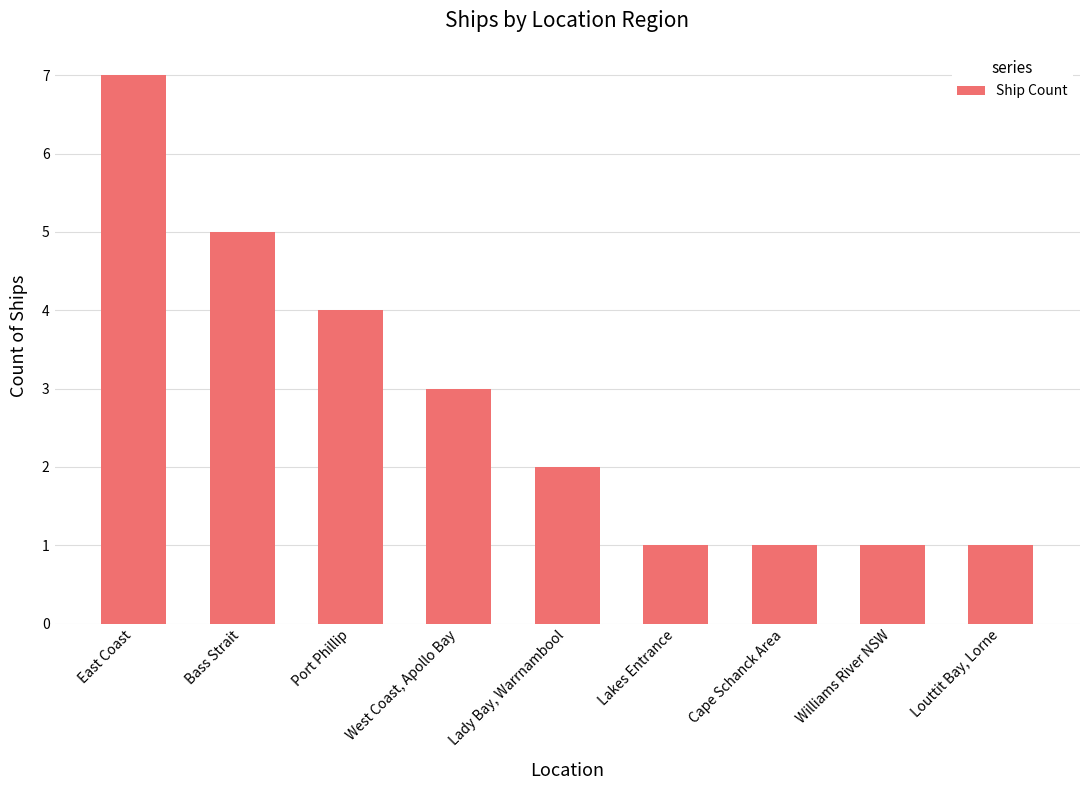

Where is the data nearest to the value 4?

Port Phillip